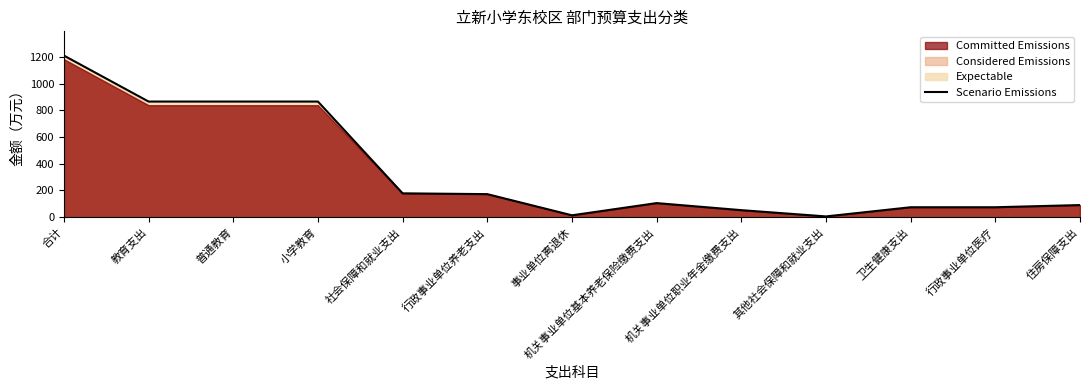

How many data points are above 105?

7